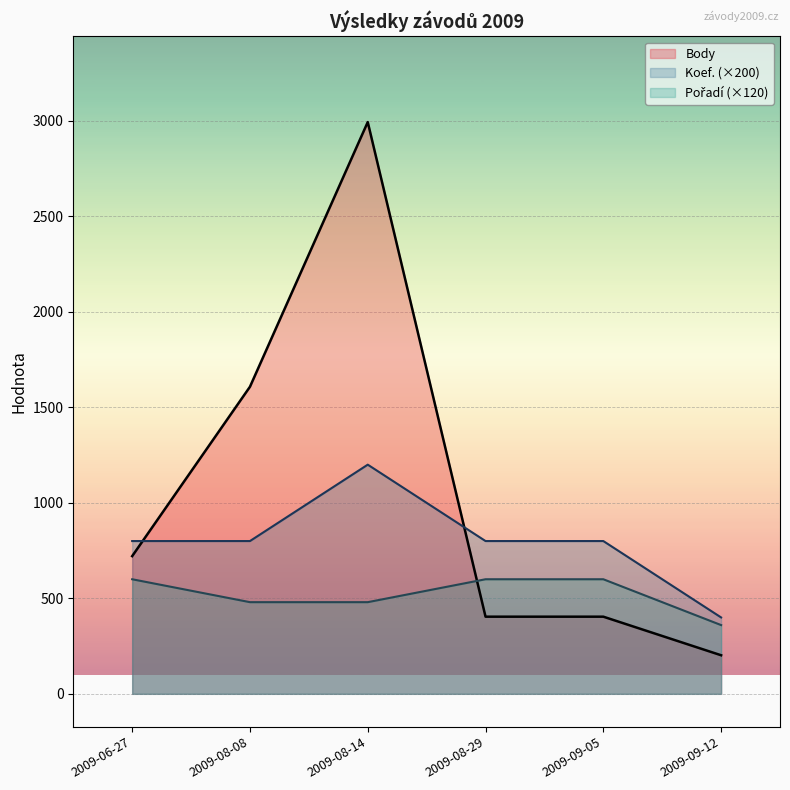

True or false: Pořadí (×120) has a value of 818 at 2009-08-14.

False